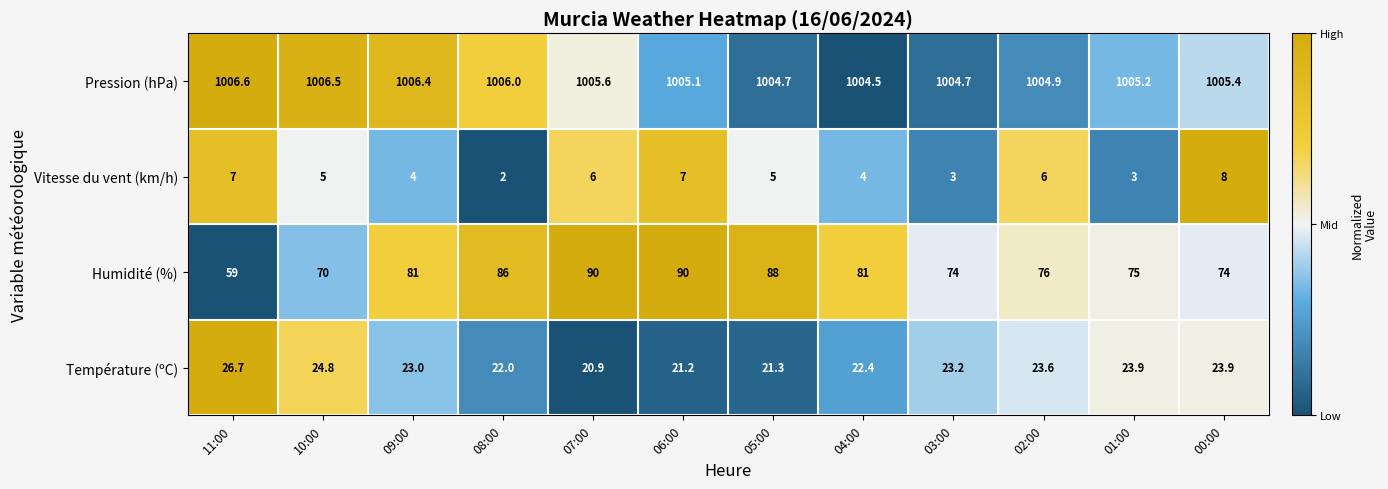

Count the number of data series in this chart.

4